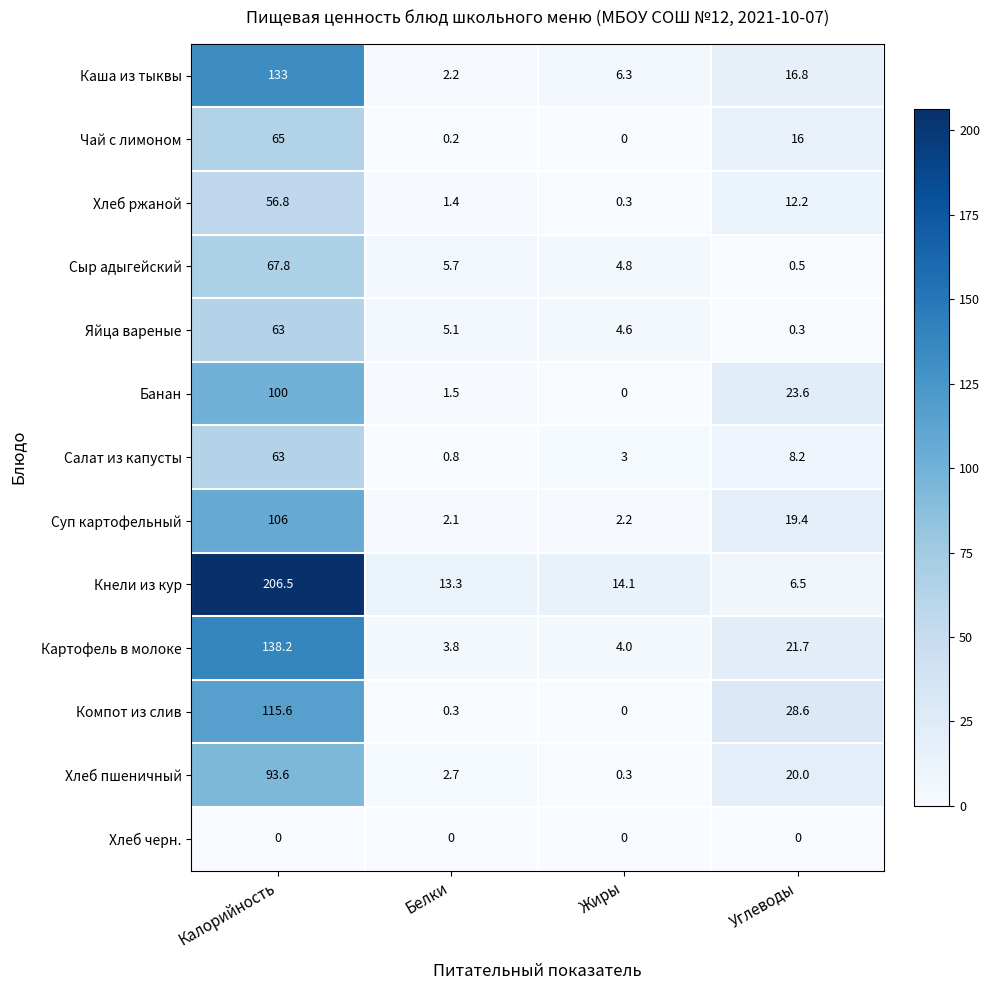

At which category is the sum across all series the highest?

Калорийность